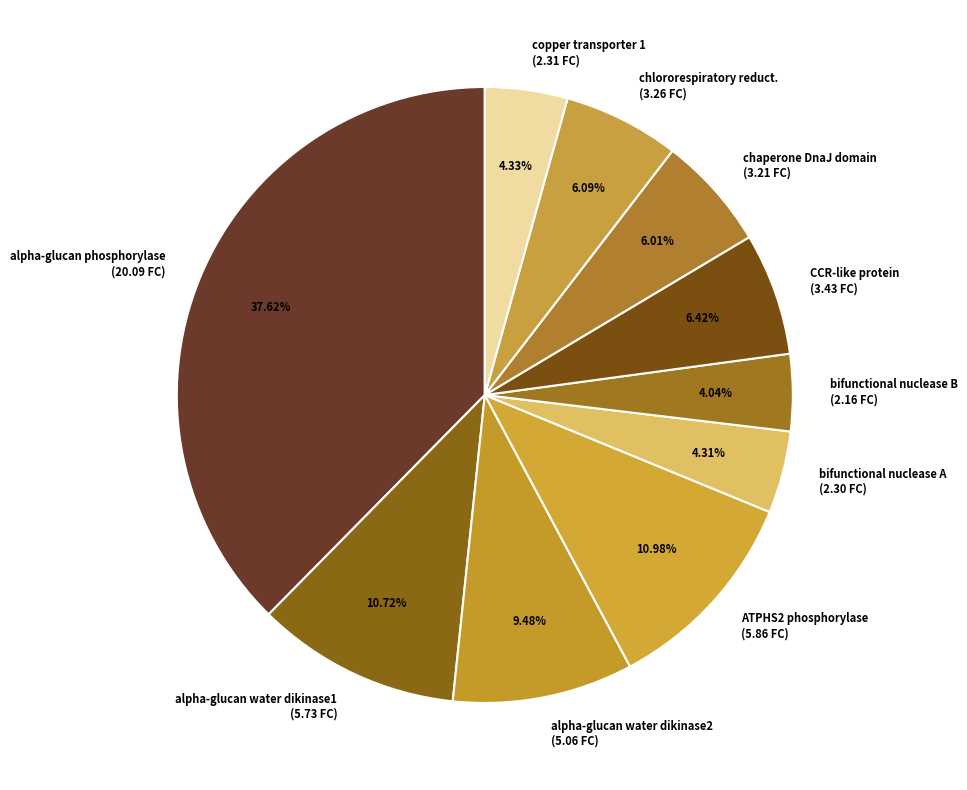

Which slice is the largest?

alpha-glucan phosphorylase (20.09 FC)